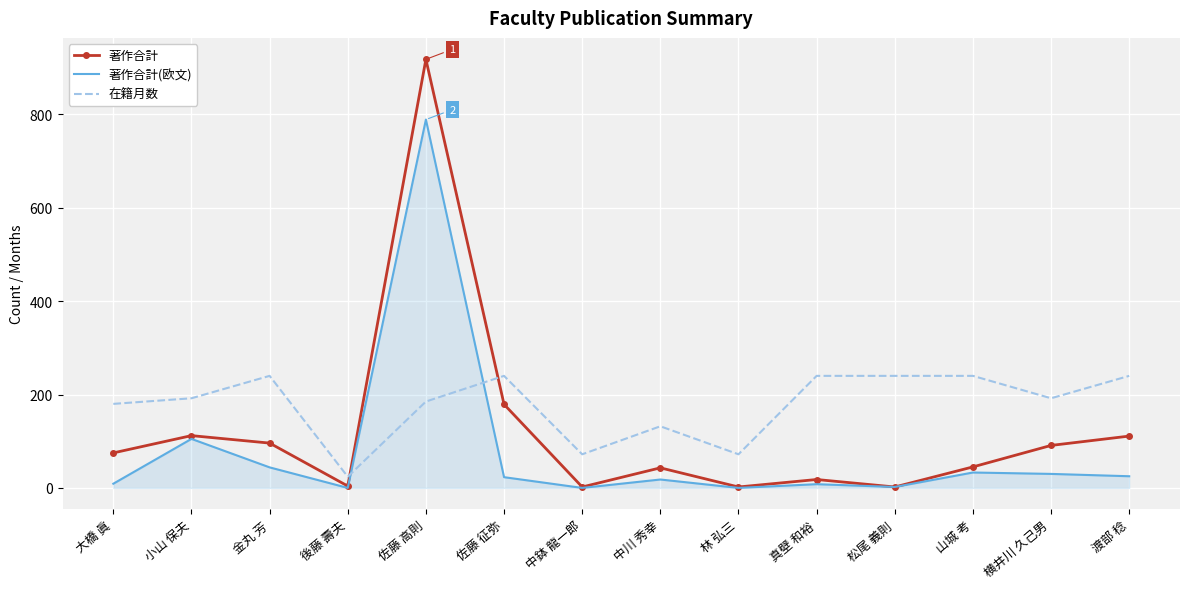

True or false: 著作合計(欧文) has a value of 33 at 山城 考.

True